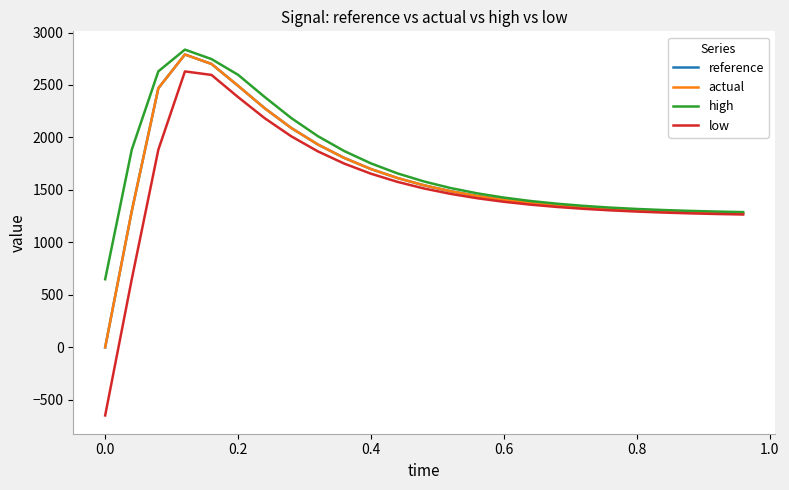

Which series has the largest range (max minus min)?

low